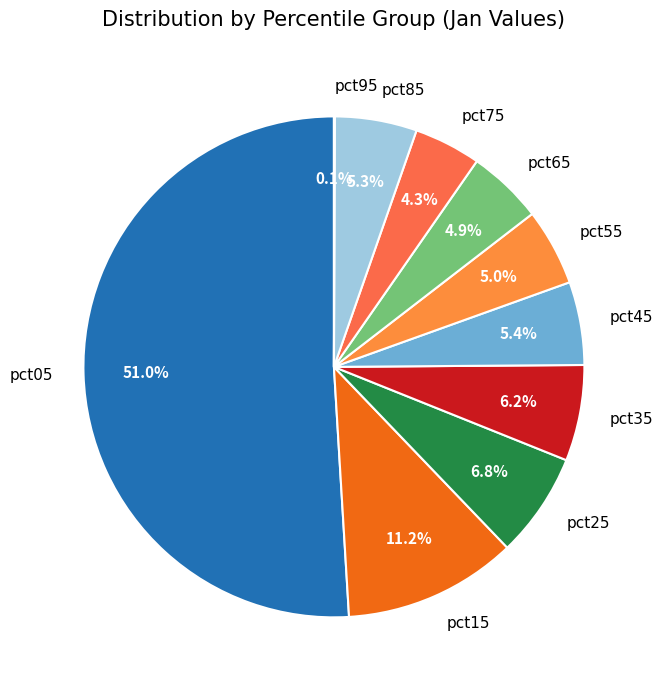

Between pct65 and pct15, which is larger?

pct15